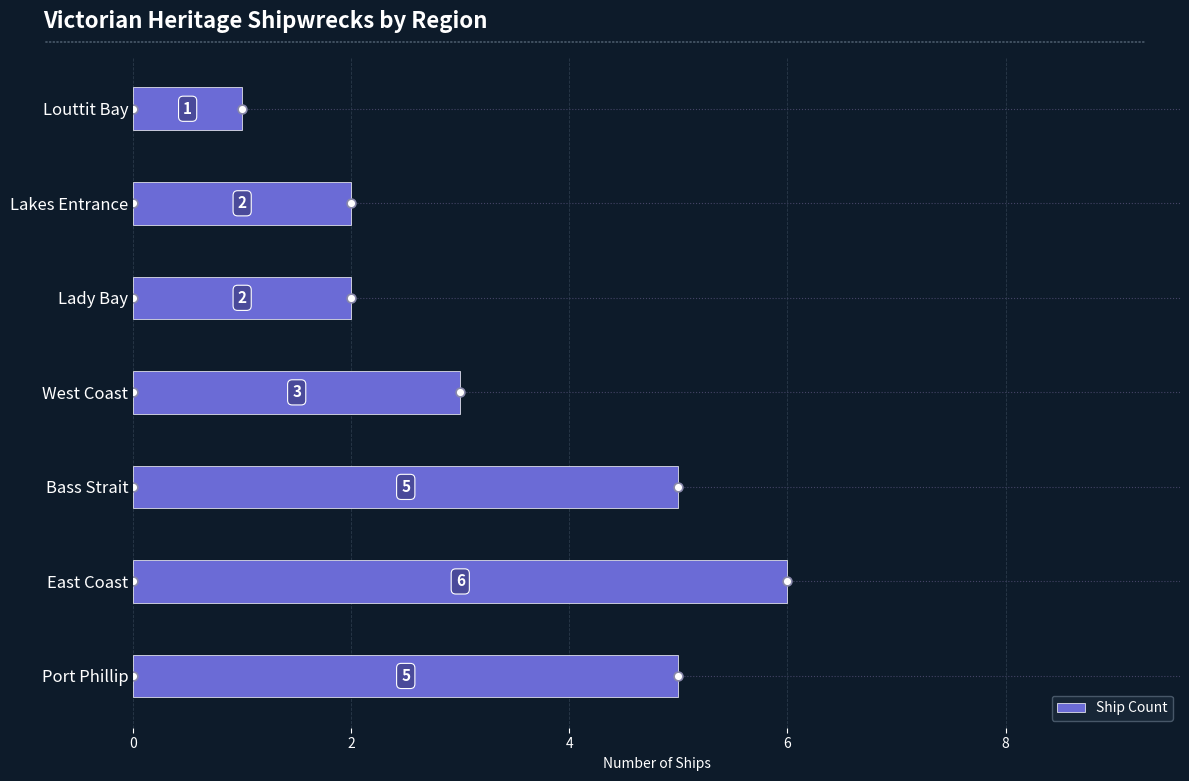

What is the highest value of the Ship Count series?

6